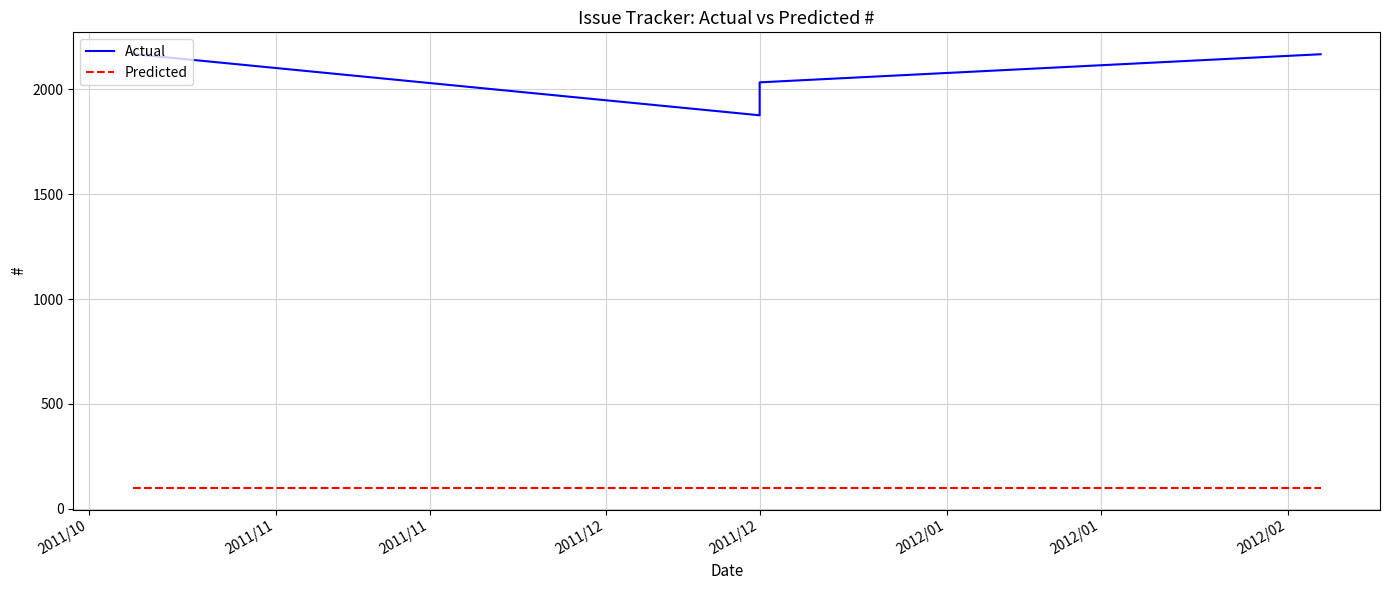

The value of Actual at 2011/12 is 3895. True or false?

False